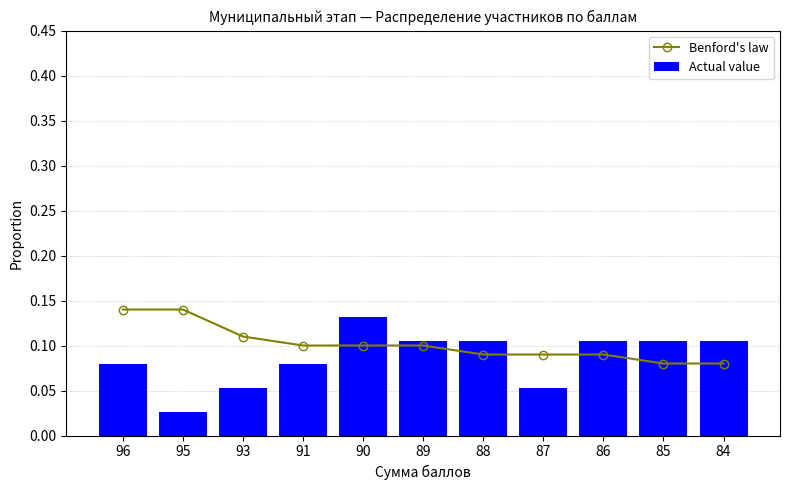

At which label does Benford's law reach its peak?

96